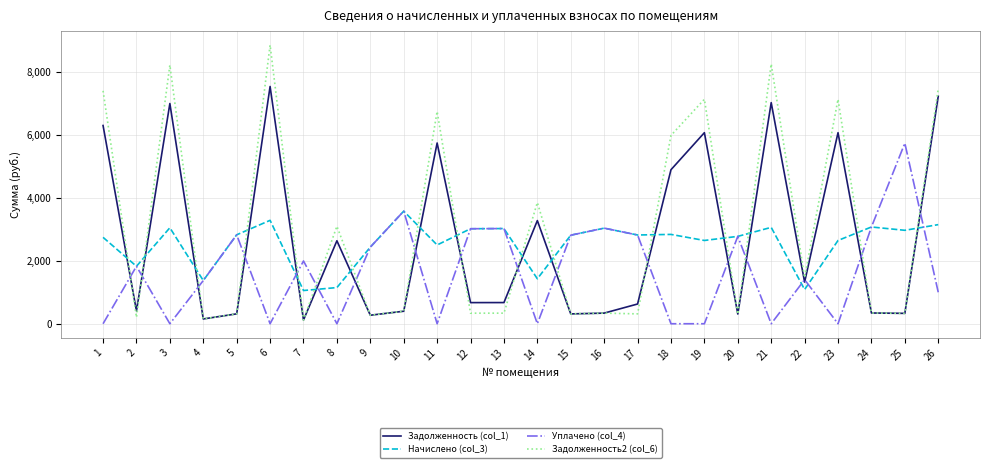

List the series in order of their peak value, highest first.

Задолженность2 (col_6), Задолженность (col_1), Уплачено (col_4), Начислено (col_3)